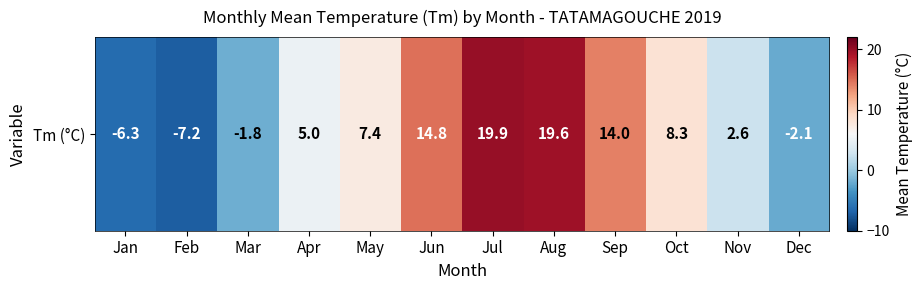

Where is the data nearest to the value 6?

Apr